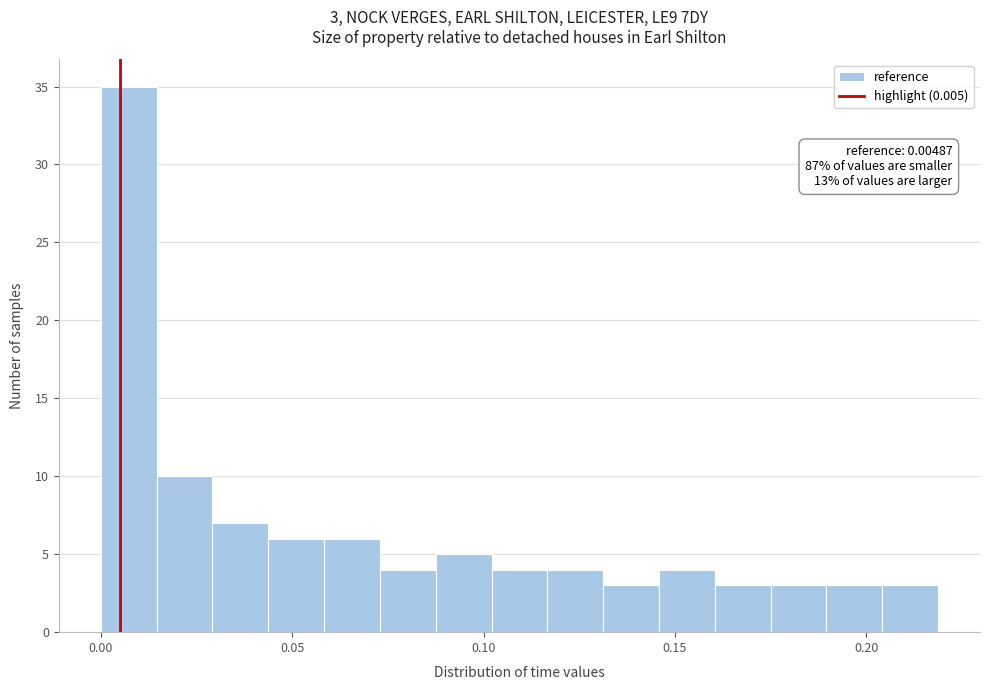

Around what value on the x-axis is the tallest bar? Give the approximate position of its centre, as read against the axis.

0.005